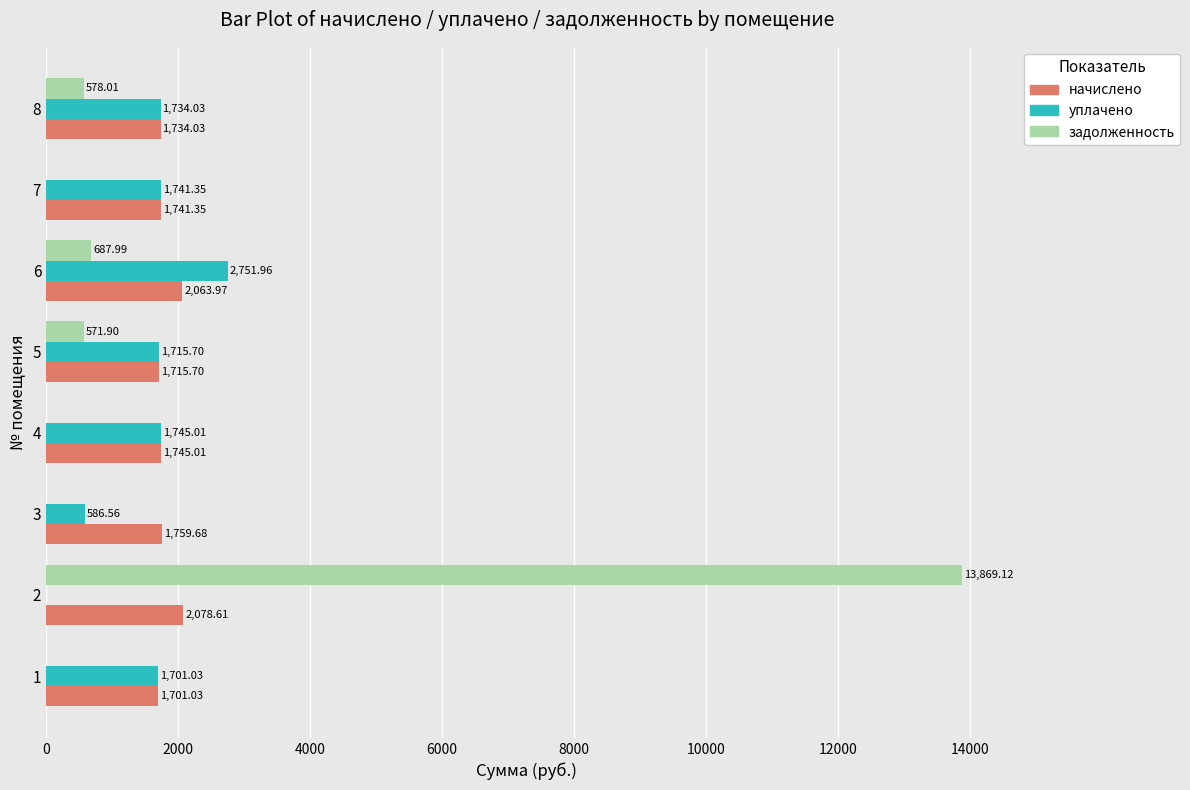

What is the sum of all начислено values?

14539.4